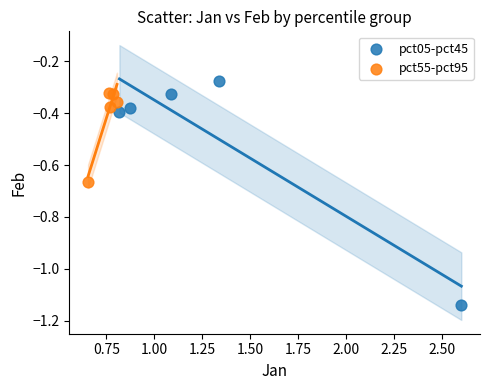

Which series contains the lowest Y value?

pct05-pct45